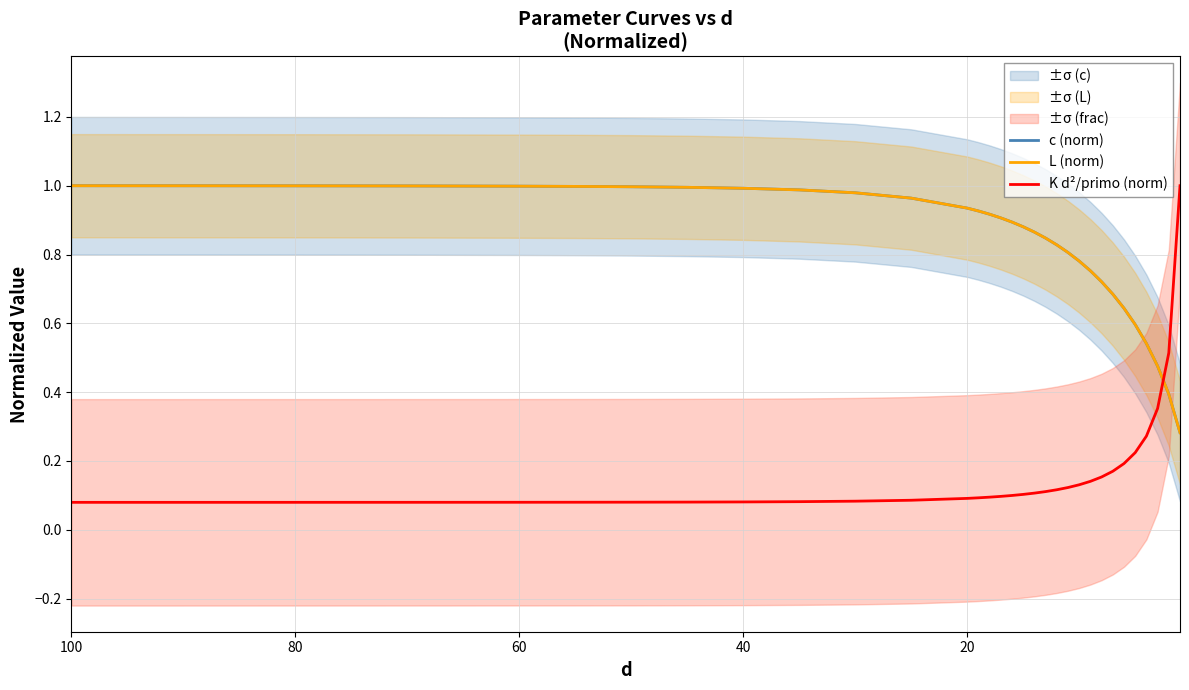

Is the value of K d²/primo (norm) at 7 greater than the value of L (norm) at 24?

No